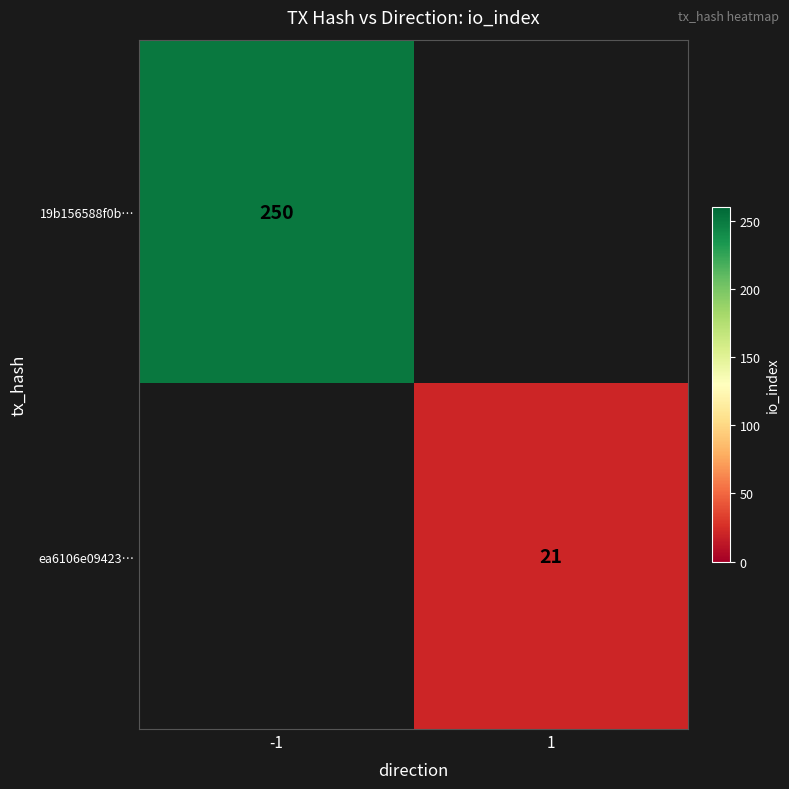

Is it true that ea6106e09423… equals 21 at 1?

True